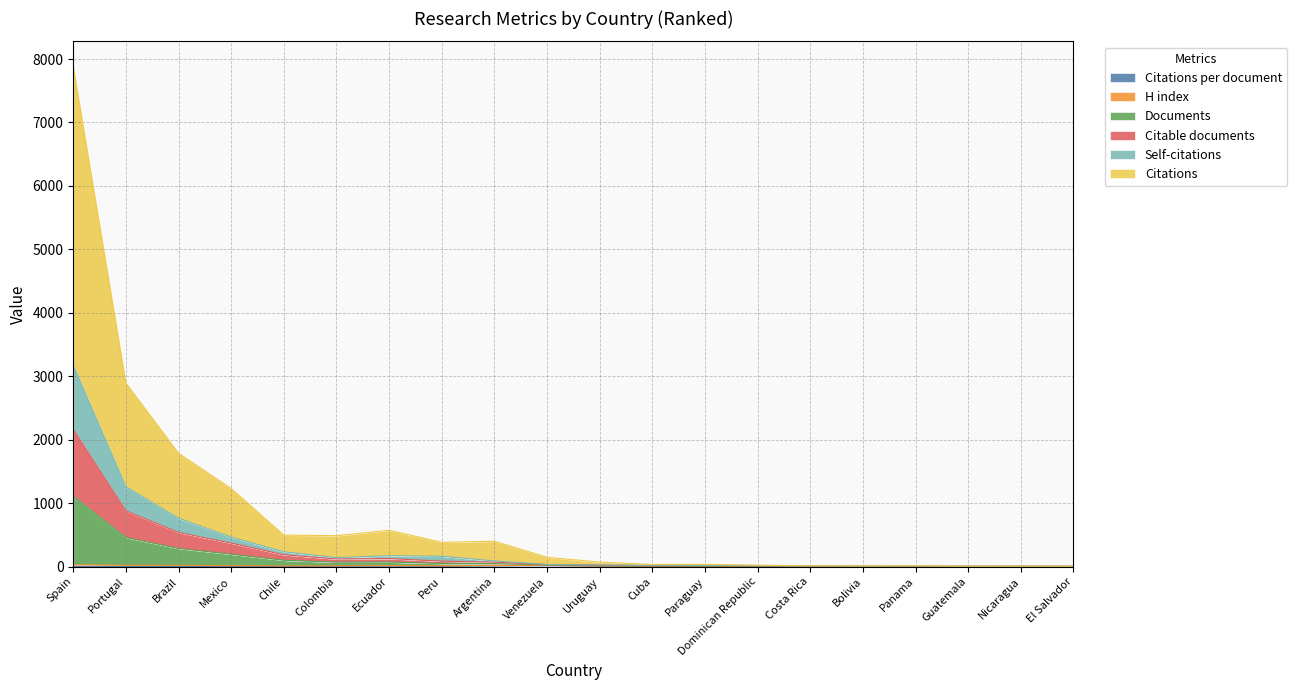

What position from the left is Panama?

17